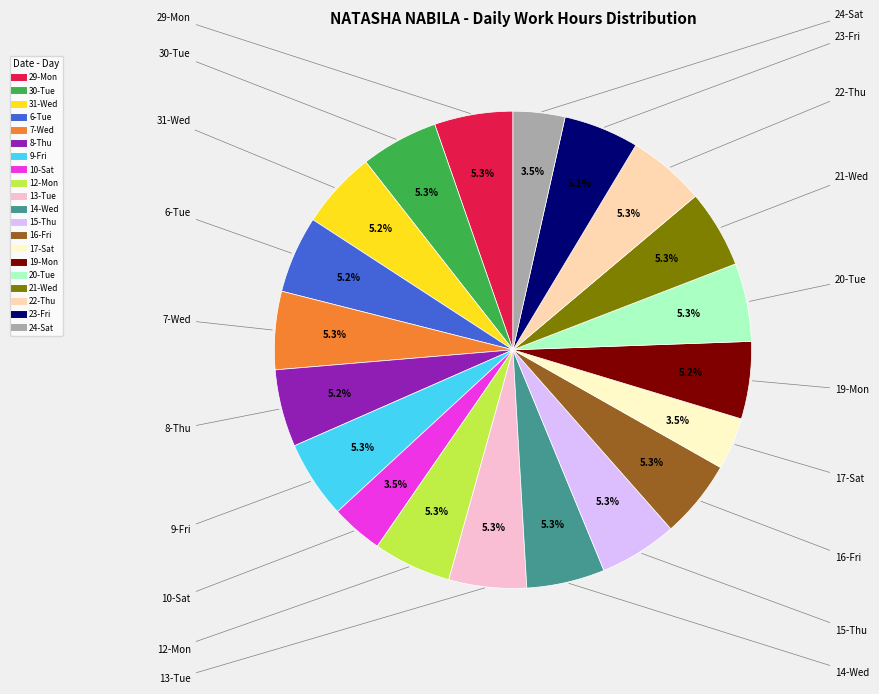

How many slices are in this pie chart?

20